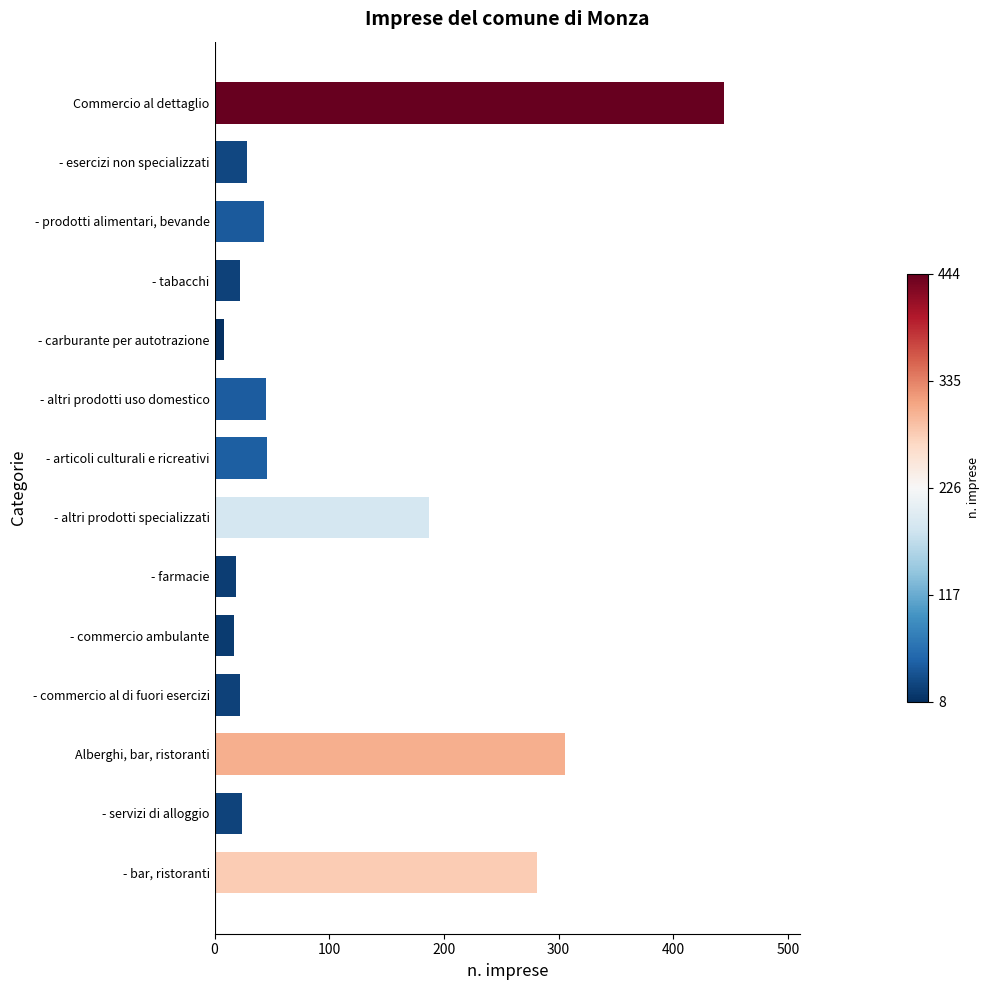

What value does the data have at Alberghi, bar, ristoranti?

305.2